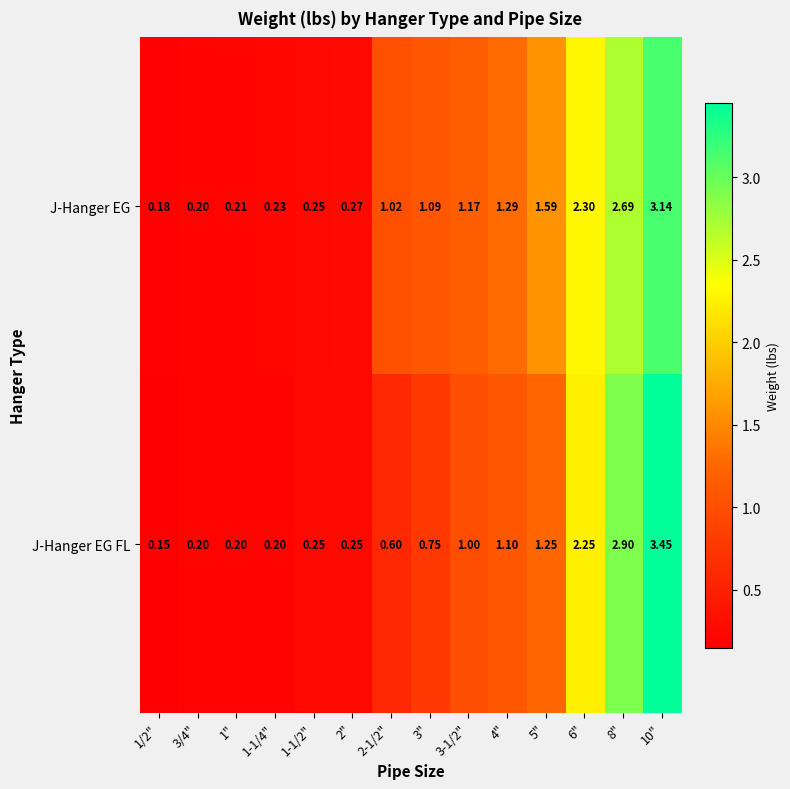

Which label corresponds to the smallest value in the chart?

1/2"